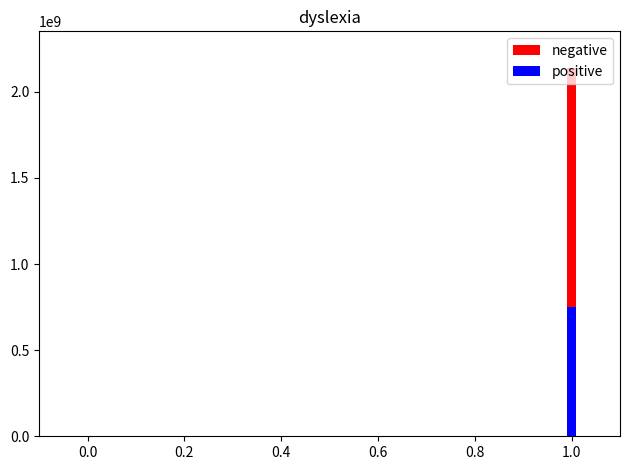

Between 0.0 and 0.2, which is larger?

0.2